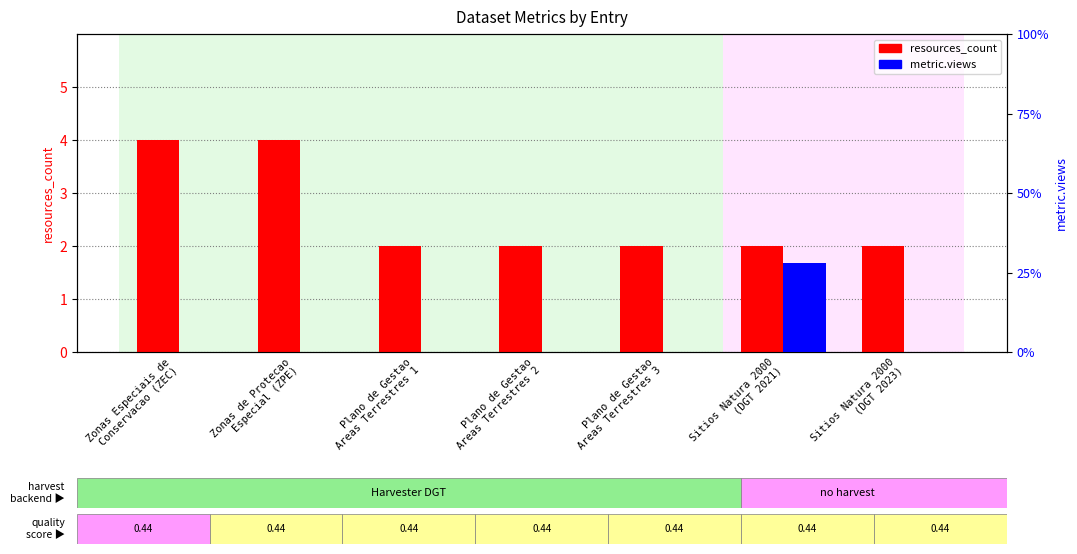

At which category is the sum across all series the highest?

Sitios Natura 2000
(DGT 2021)